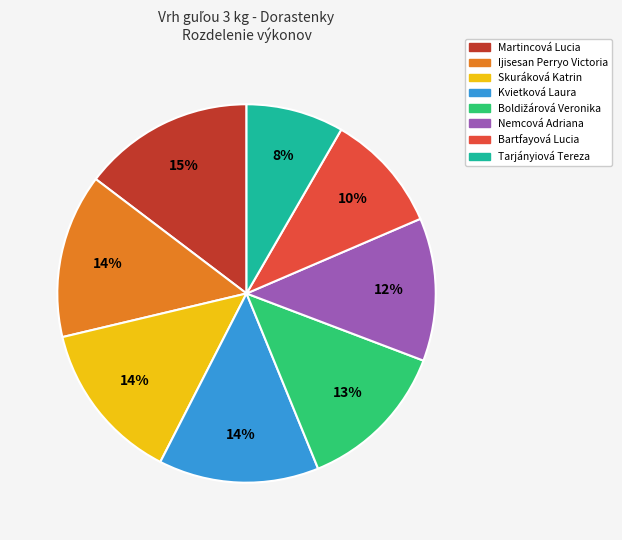

Which slice is the smallest?

Tarjányiová Tereza